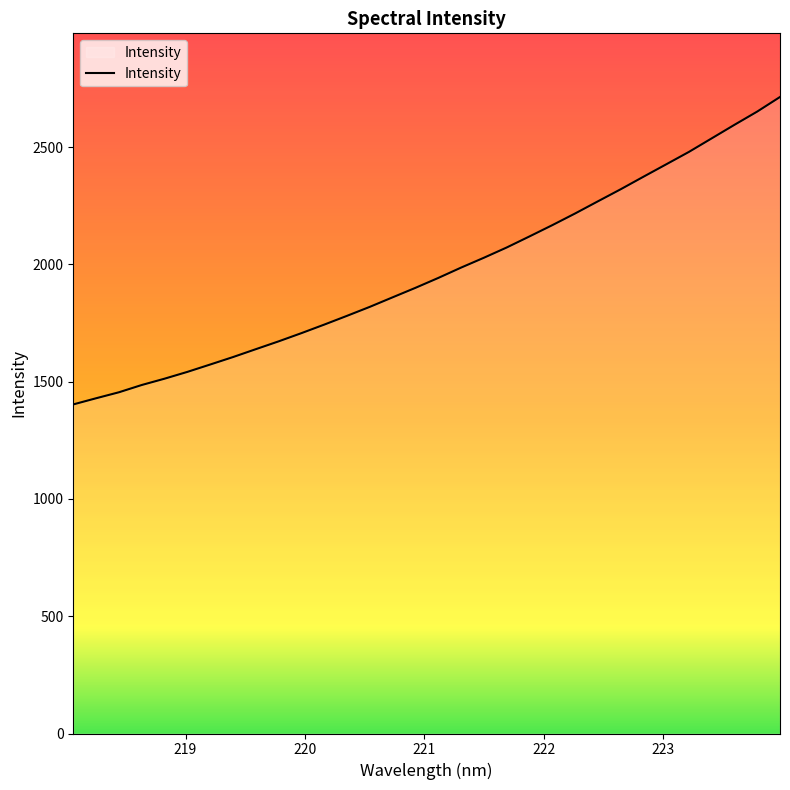

What is the difference between the maximum and minimum values?

1310.6